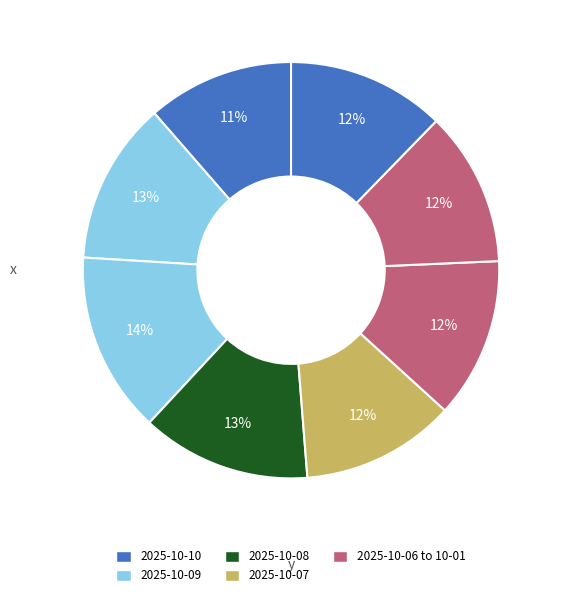

Rank the categories by value from lowest to highest.

2025-10-10, 2025-10-06, 2025-10-02, 2025-10-01, 2025-10-03, 2025-10-09, 2025-10-07, 2025-10-08